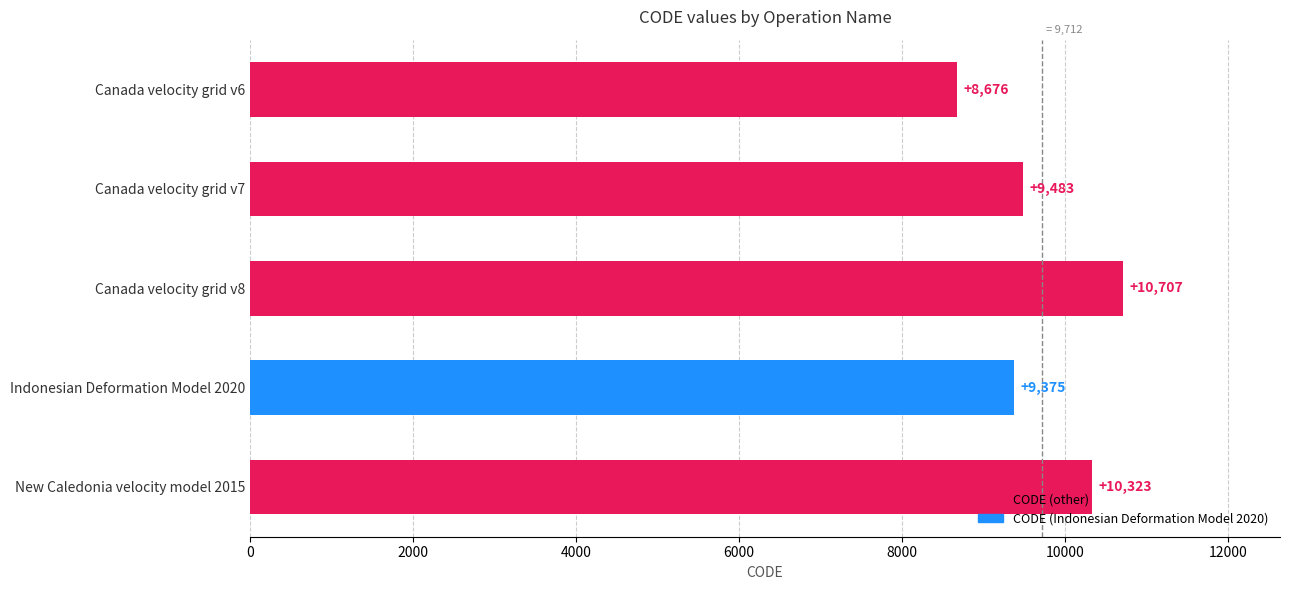

True or false: the data shows 9483 at Canada velocity grid v7.

True